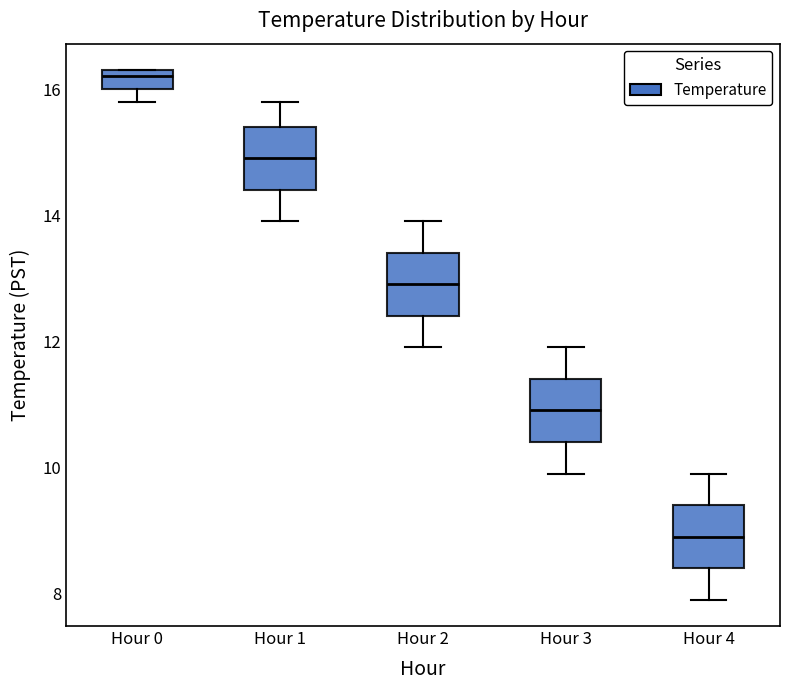

Reading left to right, transcribe this box plot: for each box, give where its median line is, the range the box spans, and where its two whiskers end, as read against the y-axis. The values are not printed on the chart, so give them approximately, as read against the axis.

Hour 0: median 16.2, box 16.0 to 16.4, whiskers 15.8 to 16.4
Hour 1: median 15.0, box 14.4 to 15.4, whiskers 14.0 to 15.8
Hour 2: median 13.0, box 12.4 to 13.4, whiskers 12.0 to 14.0
Hour 3: median 11.0, box 10.4 to 11.4, whiskers 10.0 to 12.0
Hour 4: median 9.0, box 8.4 to 9.4, whiskers 8.0 to 10.0